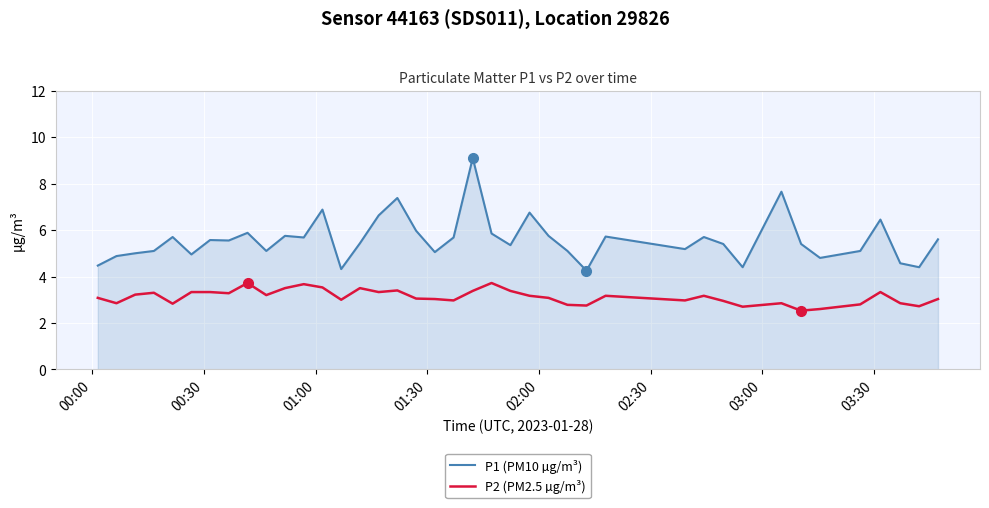

What is the difference between the maximum and minimum values in the P2 (PM2.5 µg/m³) series?

1.2